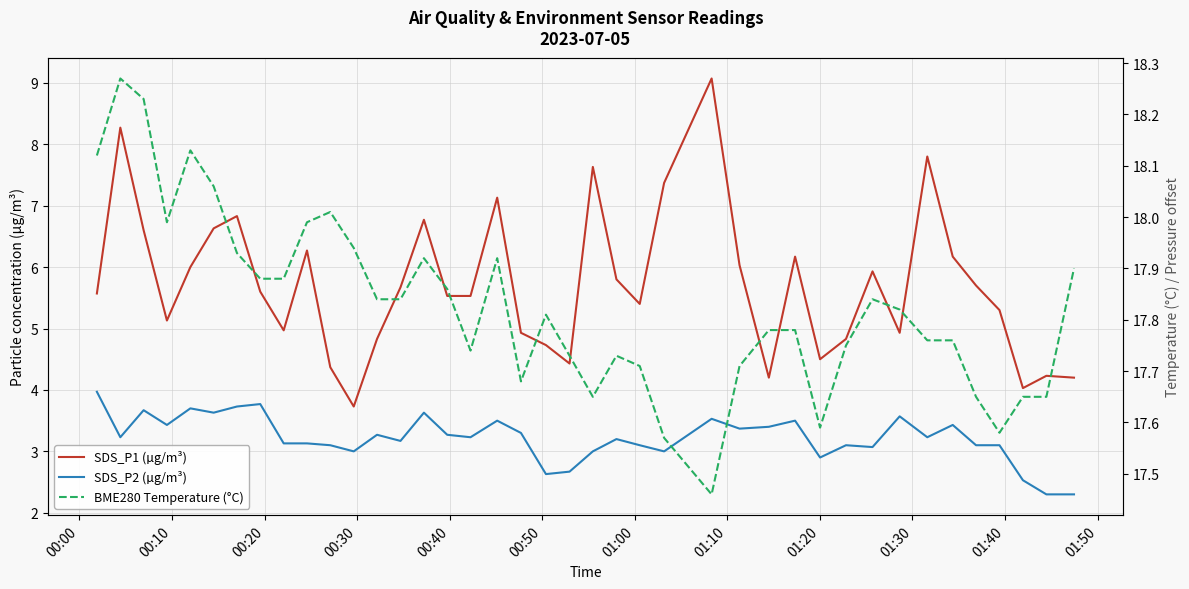

True or false: BME280 Temperature (°C) and SDS_P1 (µg/m³) cross at least once.

False